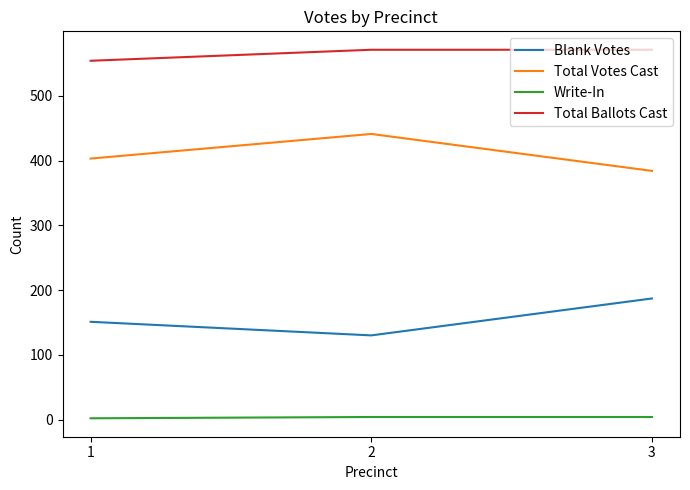

Between 1 and 2, which series saw the biggest shift?

Total Votes Cast